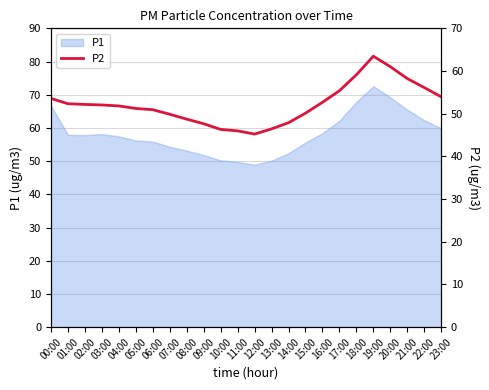

Rank the categories by value from lowest to highest.

12:00, 11:00, 10:00, 13:00, 09:00, 14:00, 08:00, 07:00, 15:00, 06:00, 05:00, 04:00, 03:00, 02:00, 01:00, 16:00, 00:00, 23:00, 17:00, 22:00, 21:00, 18:00, 20:00, 19:00